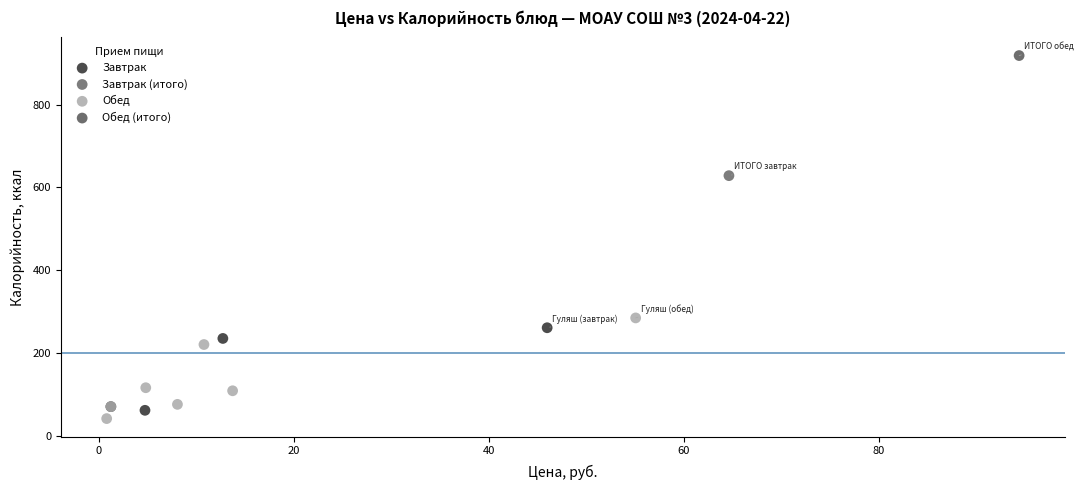

Which series reaches the maximum Y coordinate?

Обед (итого)